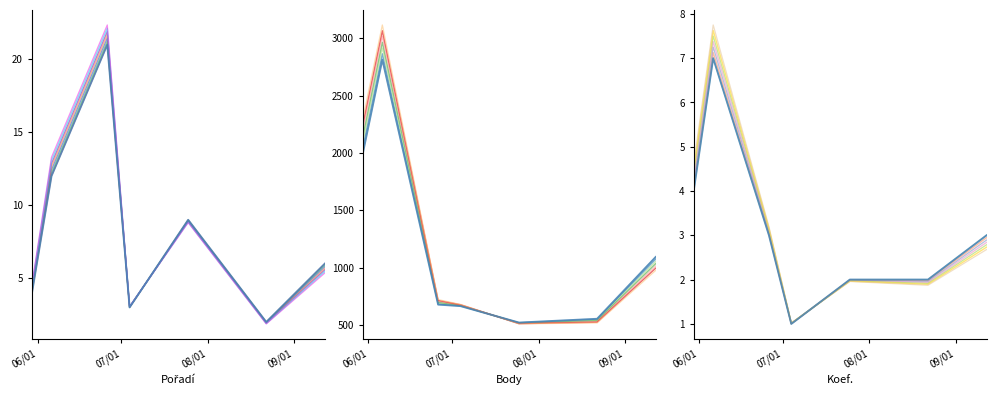

True or false: Koef. and Body intersect in this chart.

False